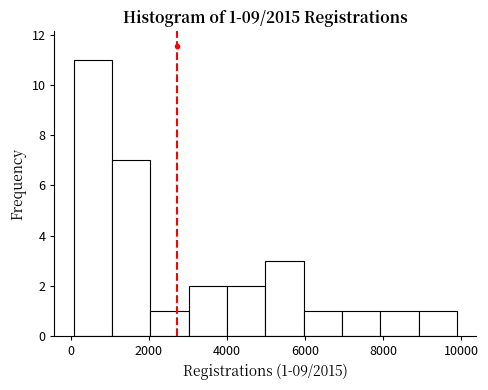

Over which range of the x-axis is the bar tallest?

0 to 1000